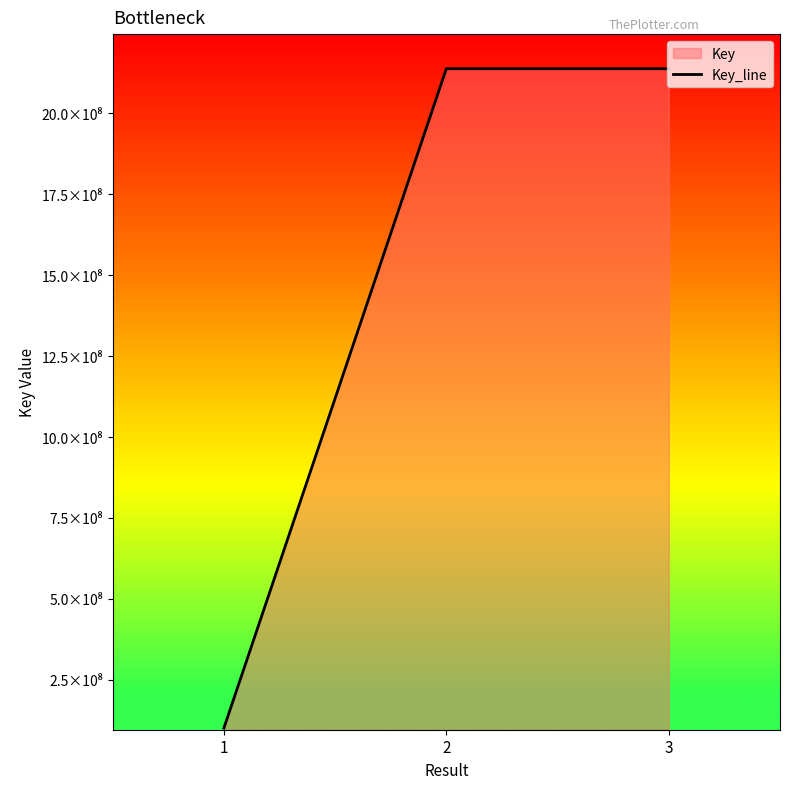

List the labels in order of value, smallest first.

1, 2, 3